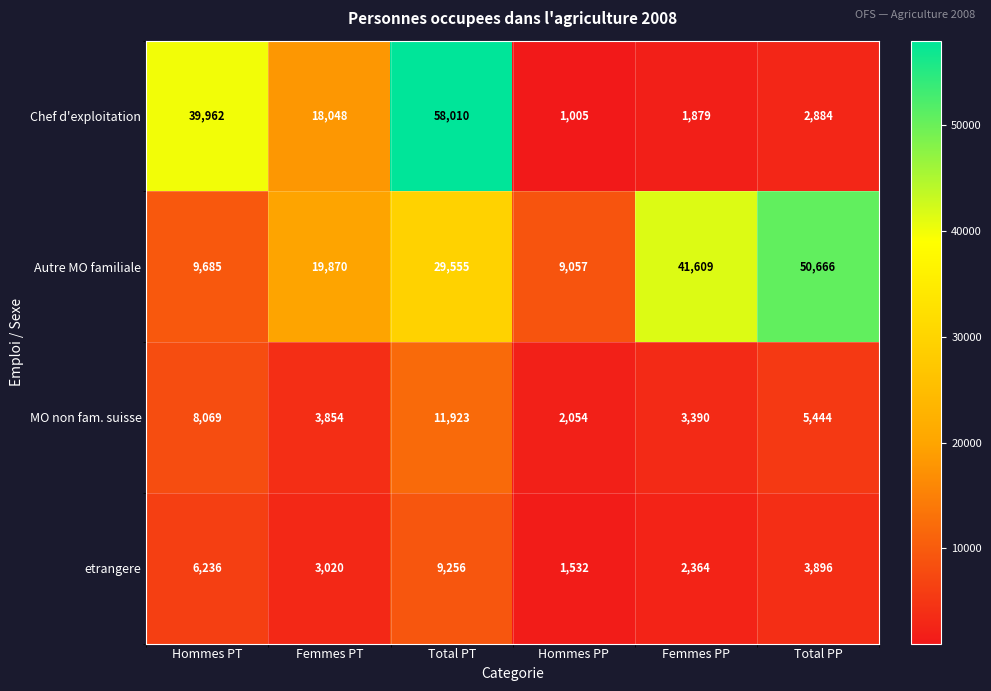

True or false: etrangere has a value of 2364 at Femmes PP.

True